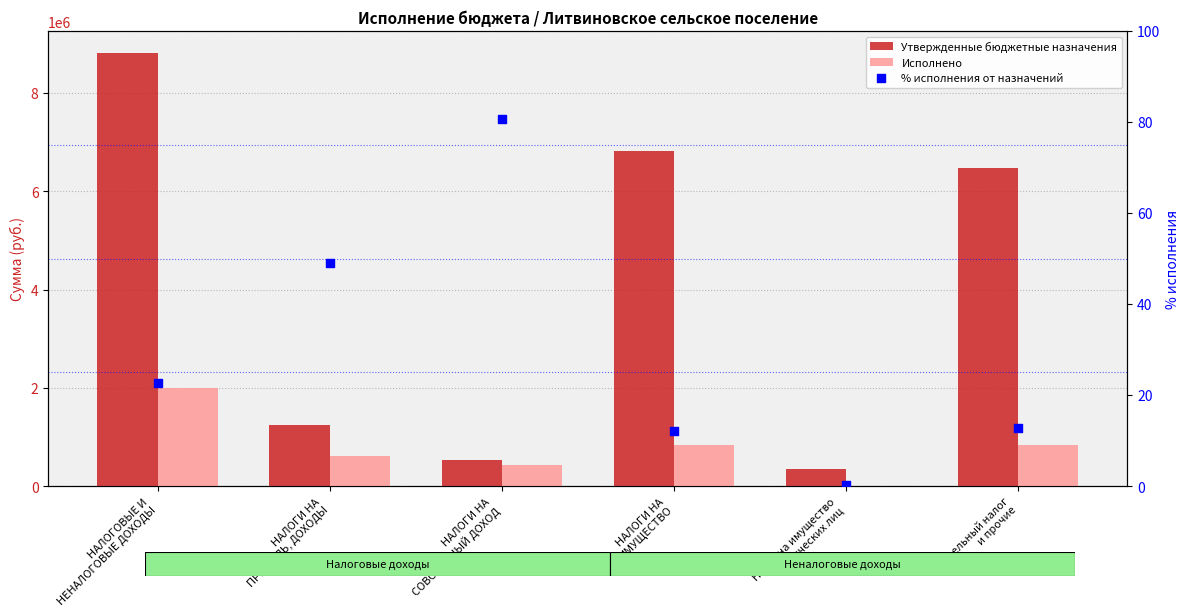

Which series reaches the minimum Y coordinate?

% исполнения от назначений